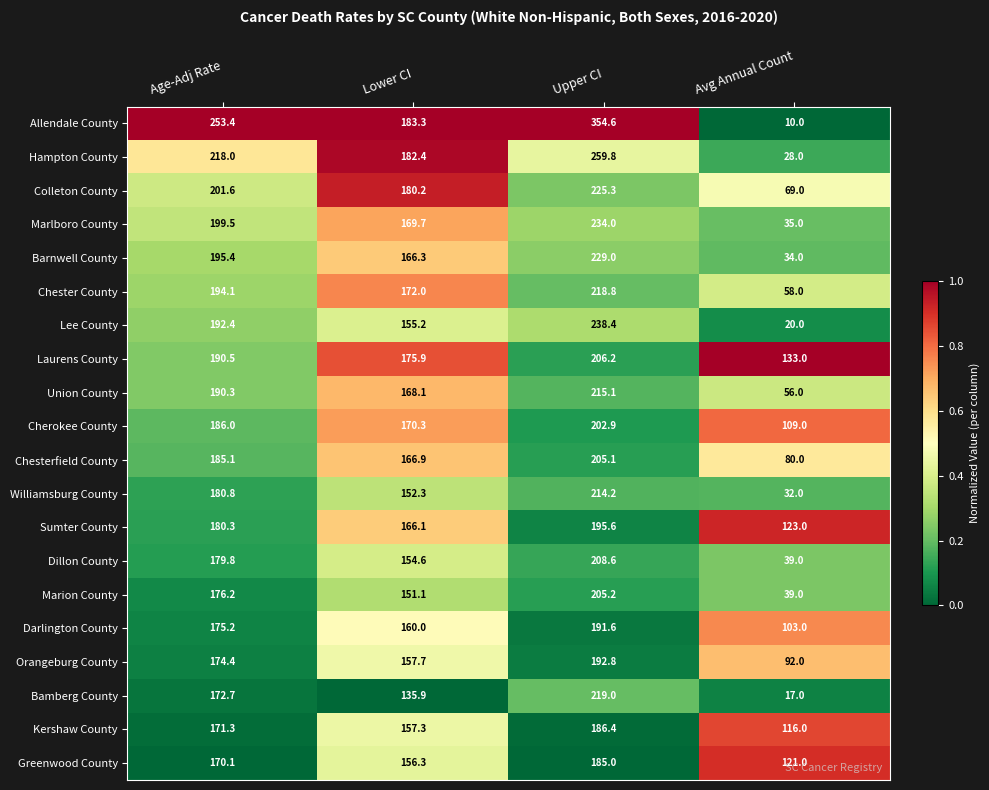

Which series has the largest total across all categories?

Allendale County